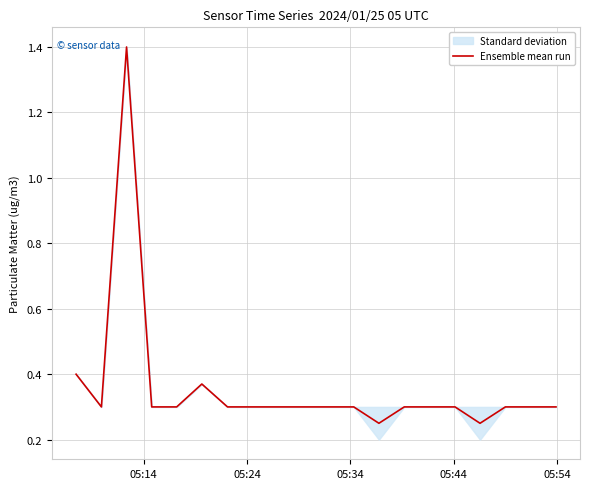

The chart shows a value of 0.2 at 13. True or false?

False